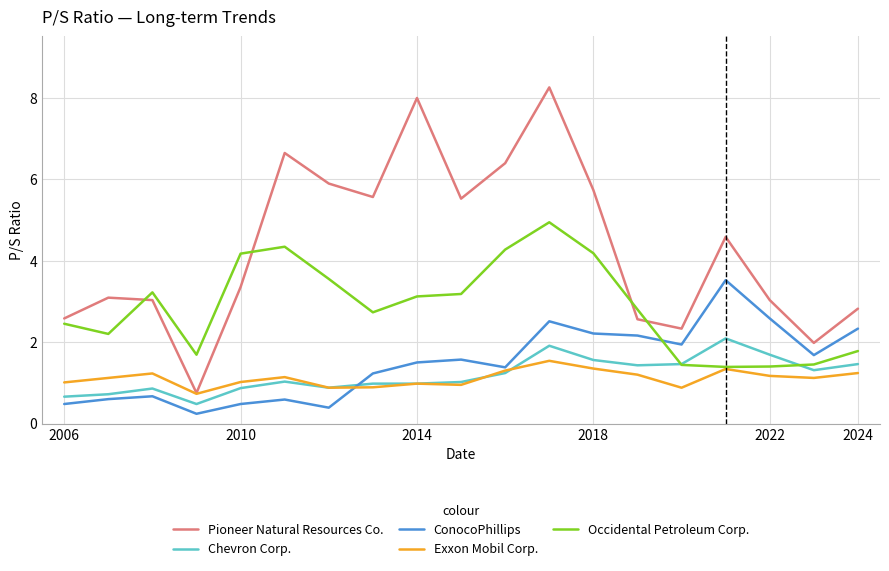

Does the chart have visible grid lines?

Yes